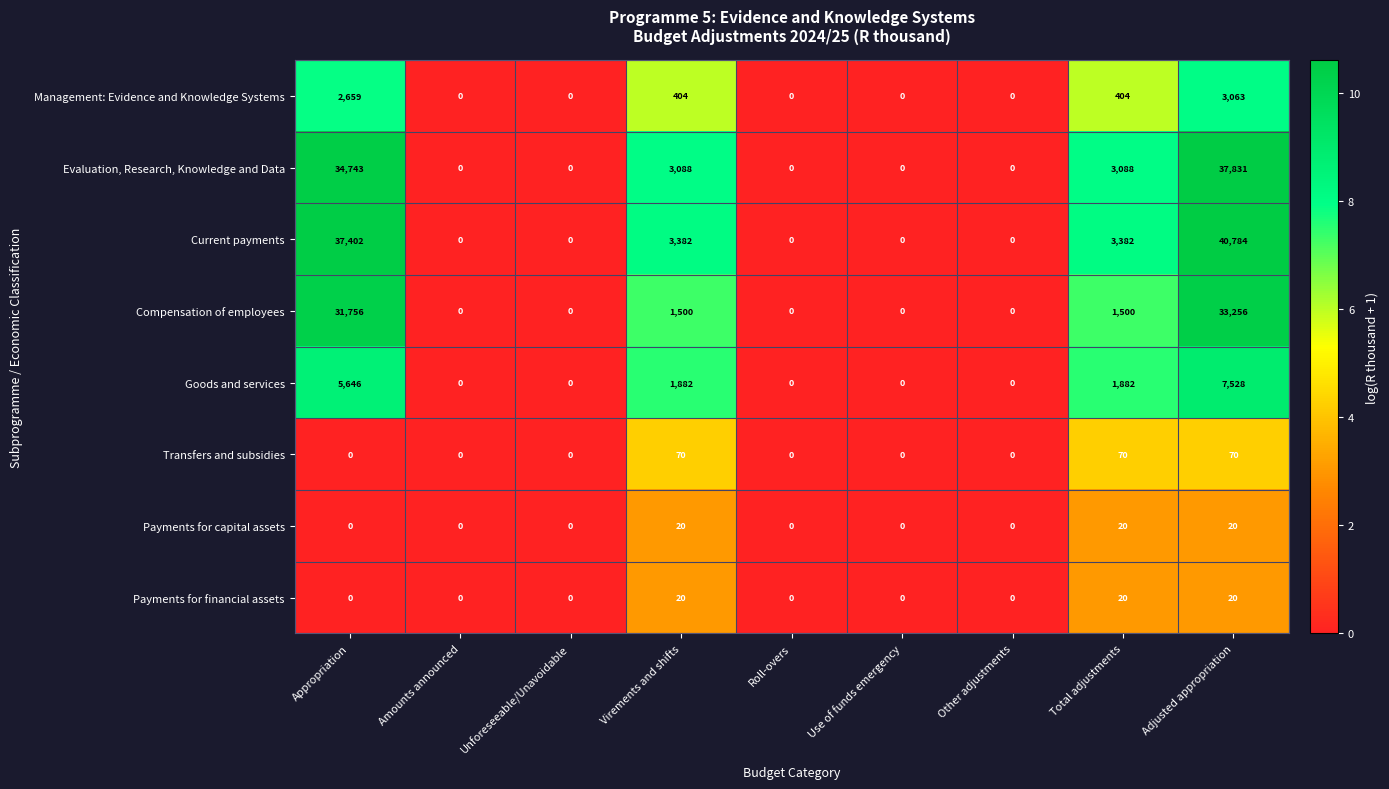

At which category is the sum across all series the highest?

Adjusted appropriation